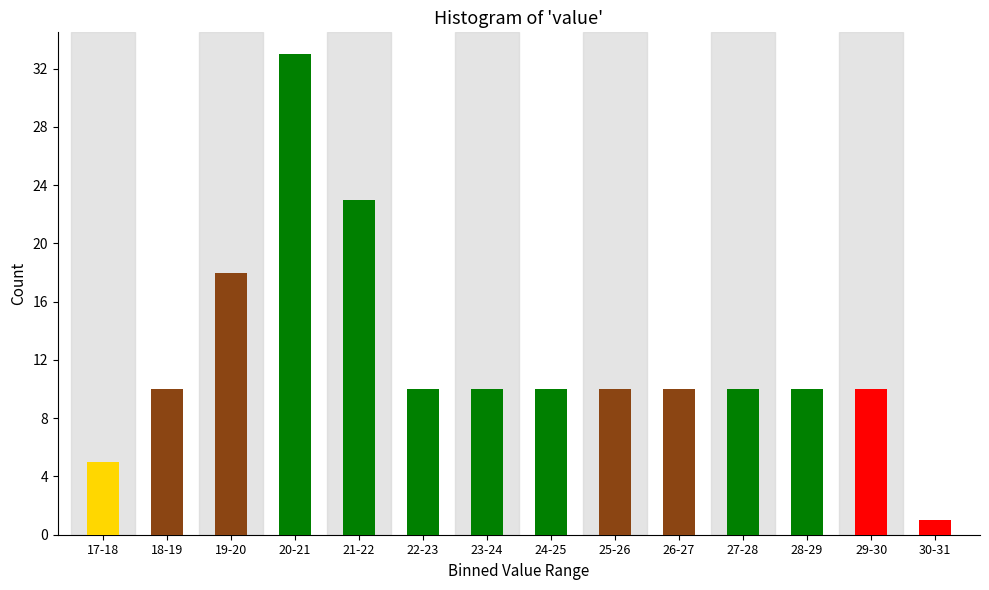

Reading left to right, what are all the values shown in this chart?

17-18=5	18-19=10	19-20=18	20-21=33	21-22=23	22-23=10	23-24=10	24-25=10	25-26=10	26-27=10	27-28=10	28-29=10	29-30=10	30-31=1